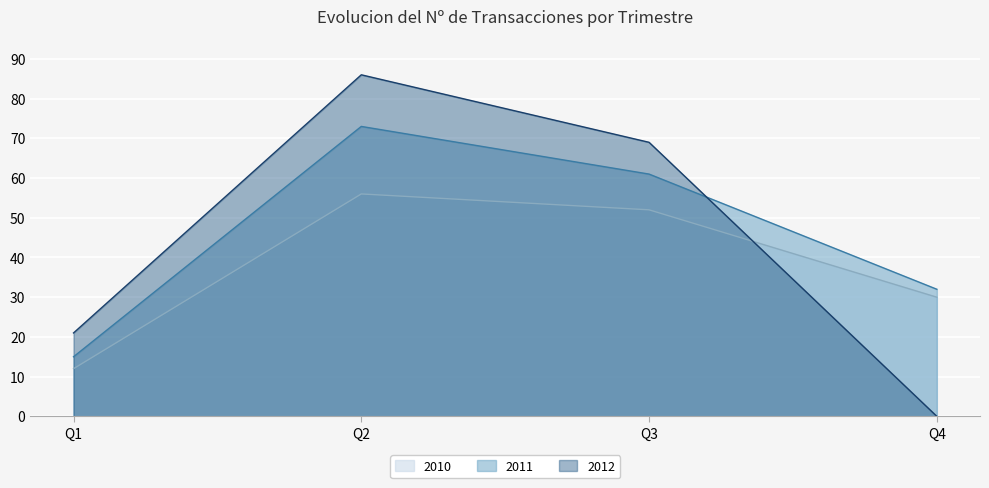

What is the value of the 2010 point at the 1st from the left?

12